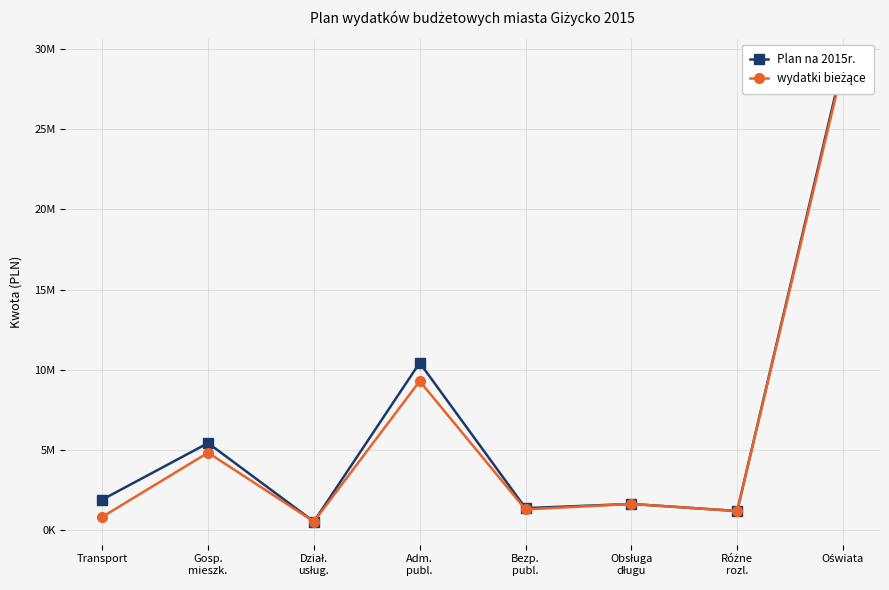

How many categories are shown in the chart?

8